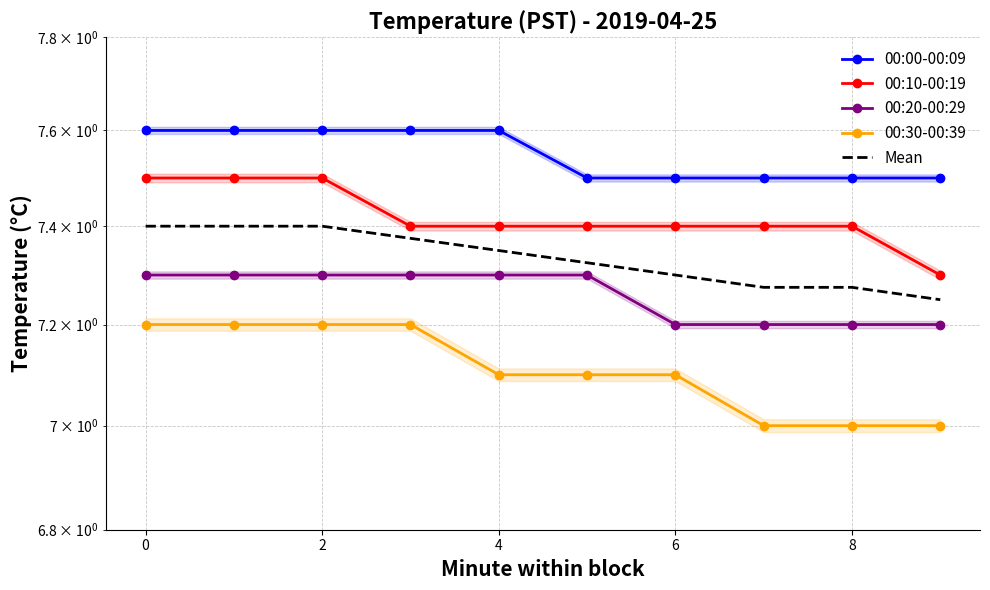

What value does the Mean series have at 2?

7.4